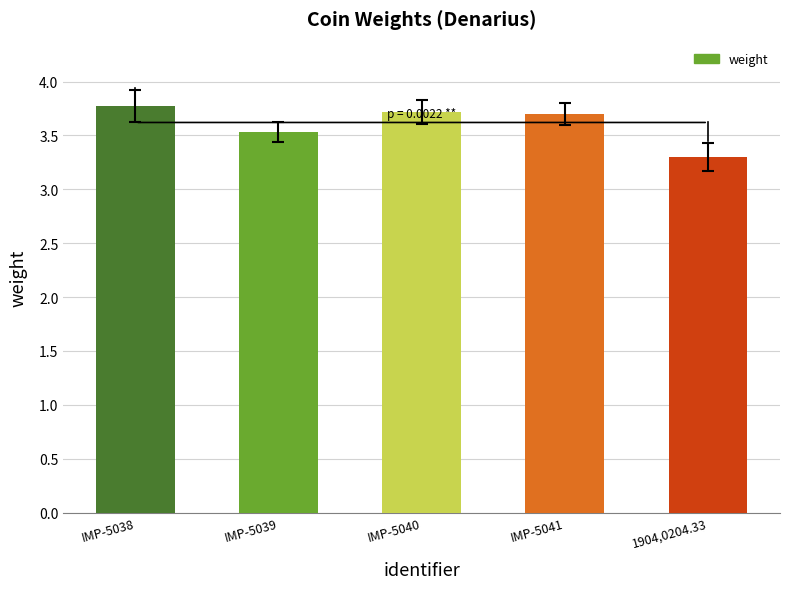

The chart shows a value of 2.5 at IMP-5041. True or false?

False